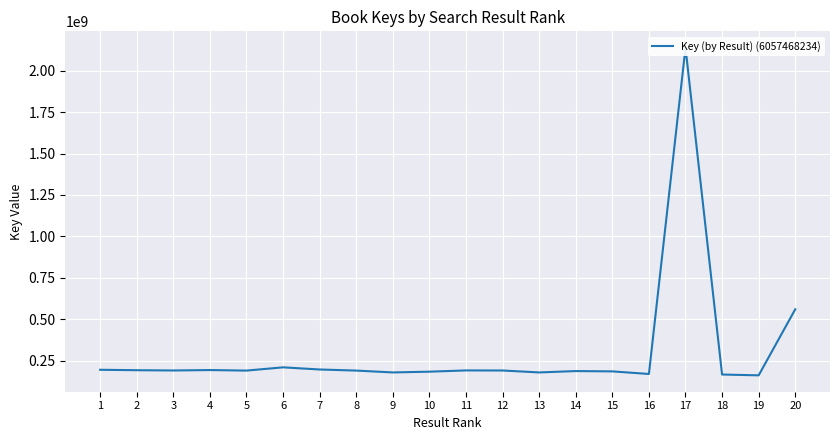

How many data points are above 191037424?

9